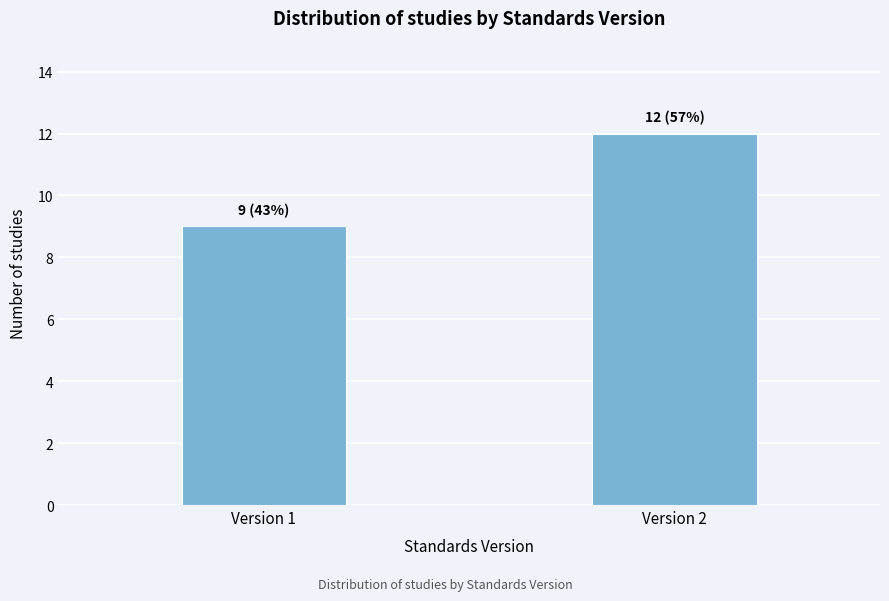

Reading left to right, what are all the values shown in this chart?

Version 1=9	Version 2=12